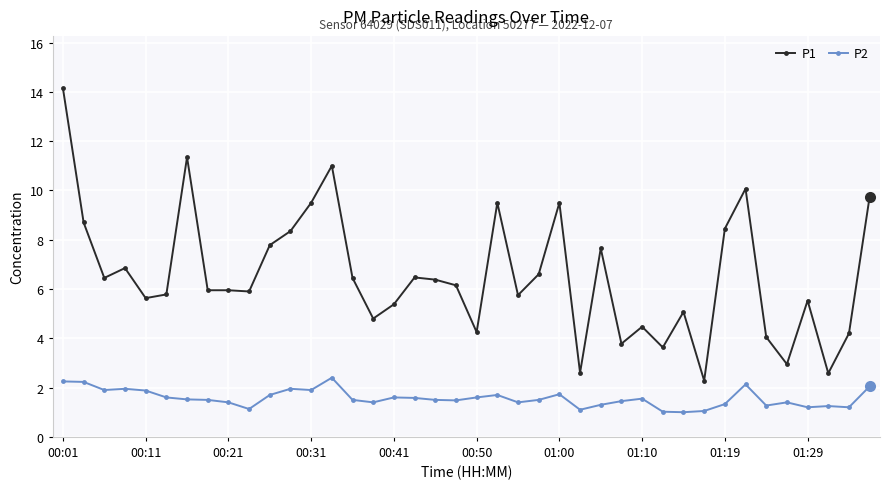

Rank the series by their average value, from highest to lowest.

P1, P2